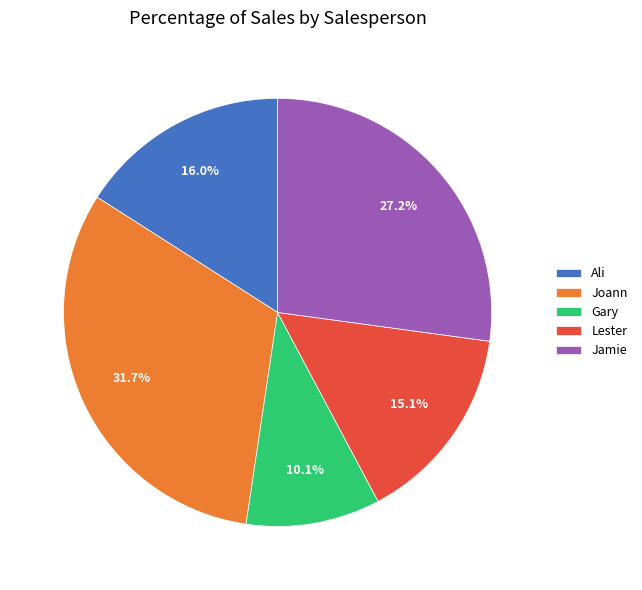

Rank the categories by value from highest to lowest.

Joann, Jamie, Ali, Lester, Gary